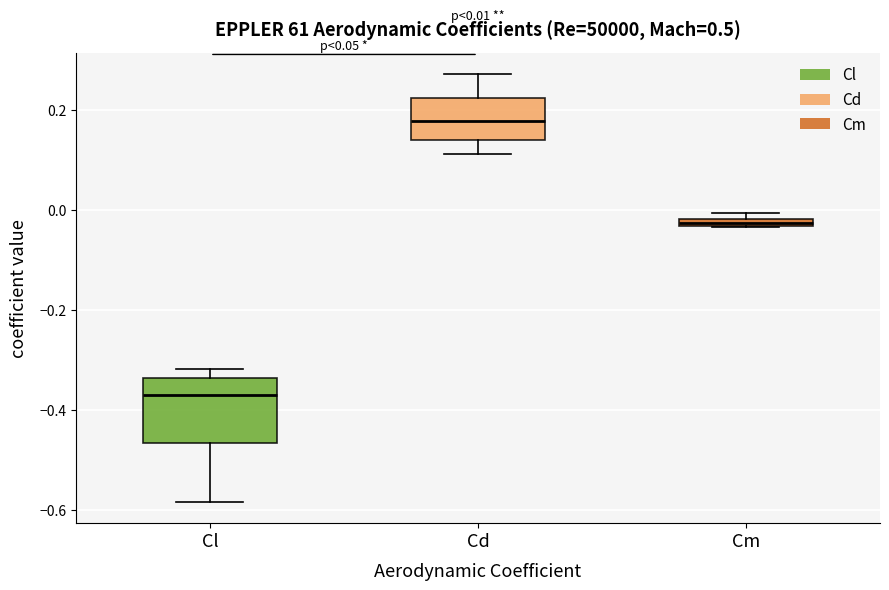

Which box's median line is the lowest?

Cl